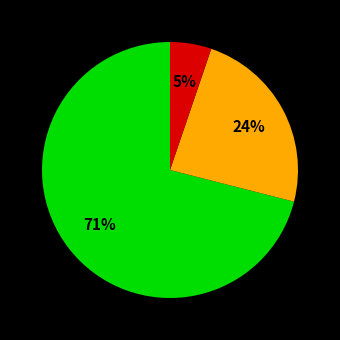

To the nearest percent, what is the difference between the largest and smallest slice percentages?

66%